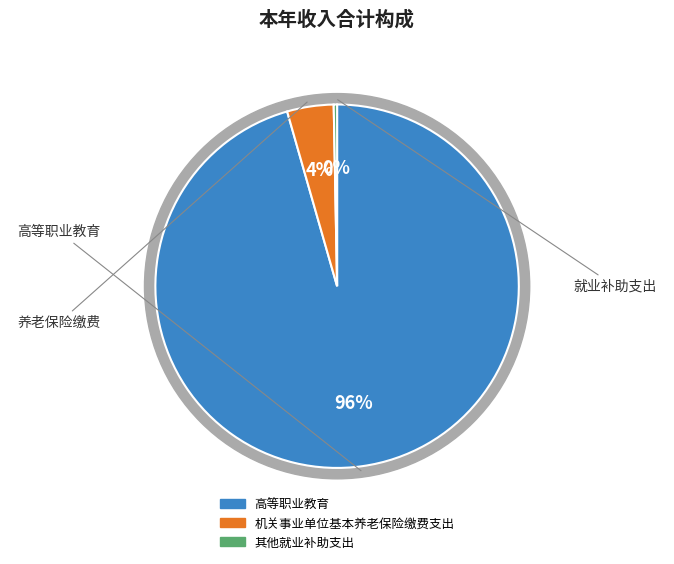

What percentage is NOT represented by 高等职业教育?

4.4%